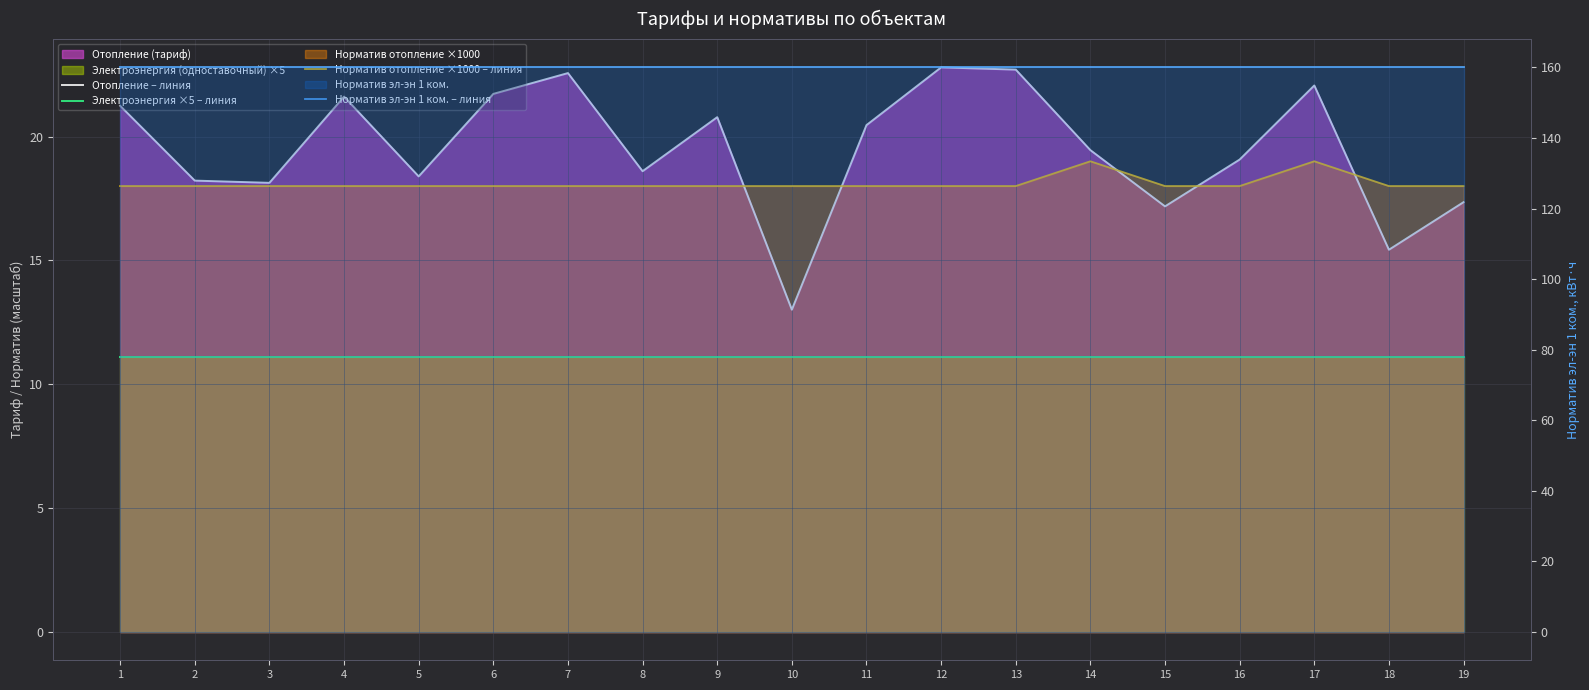

Reading right to left, extract all data points from this chart.

Отопление – линия: 19=17.4	18=15.4	17=22.1	16=19.1	15=17.2	14=19.4	13=22.7	12=22.8	11=20.5	10=13.0	9=20.8	8=18.6	7=22.6	6=21.7	5=18.4	4=21.6	3=18.1	2=18.2	1=21.2
Электроэнергия ×5 – линия: 19=11.1	18=11.1	17=11.1	16=11.1	15=11.1	14=11.1	13=11.1	12=11.1	11=11.1	10=11.1	9=11.1	8=11.1	7=11.1	6=11.1	5=11.1	4=11.1	3=11.1	2=11.1	1=11.1
Норматив отопление ×1000 – линия: 19=18.0	18=18.0	17=19.0	16=18.0	15=18.0	14=19.0	13=18.0	12=18.0	11=18.0	10=18.0	9=18.0	8=18.0	7=18.0	6=18.0	5=18.0	4=18.0	3=18.0	2=18.0	1=18.0
Норматив эл-эн 1 ком. – линия: 19=160.0	18=160.0	17=160.0	16=160.0	15=160.0	14=160.0	13=160.0	12=160.0	11=160.0	10=160.0	9=160.0	8=160.0	7=160.0	6=160.0	5=160.0	4=160.0	3=160.0	2=160.0	1=160.0